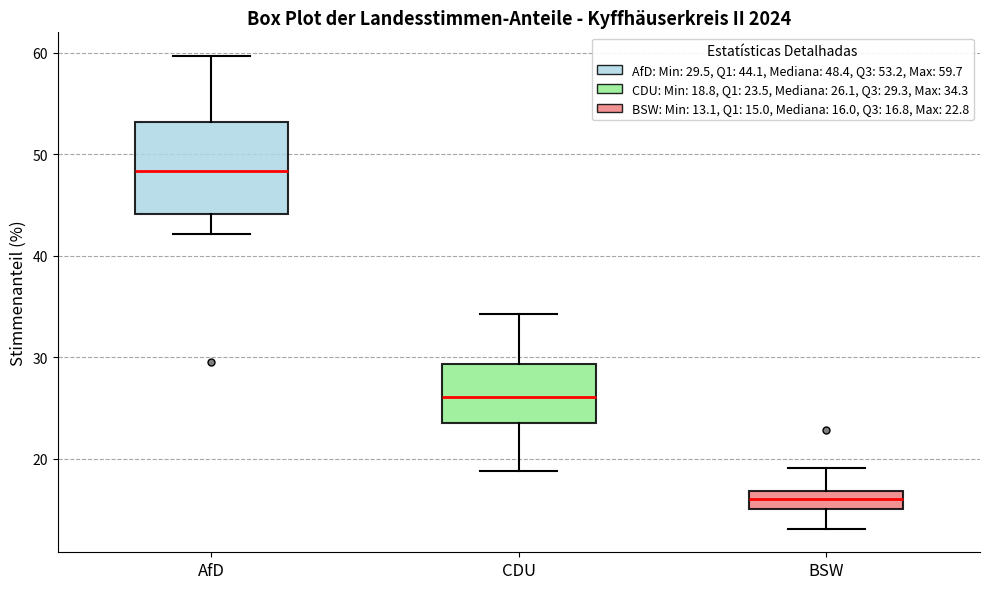

Which box's median line is the lowest?

BSW